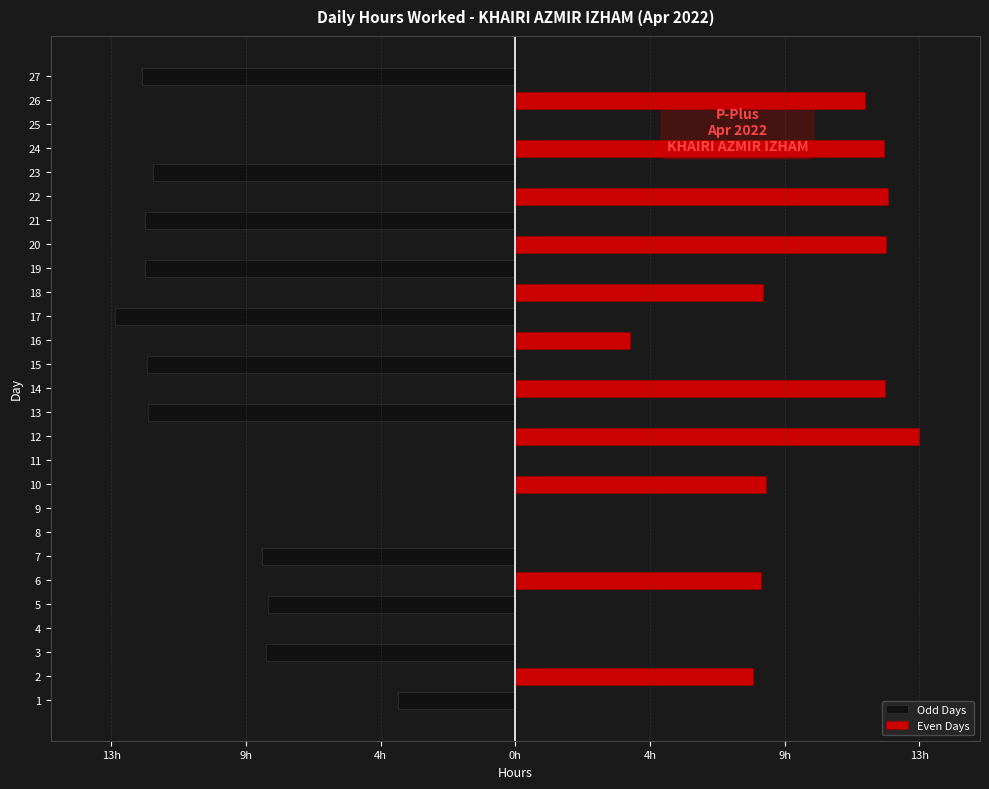

What is the smallest value displayed?

-13.1